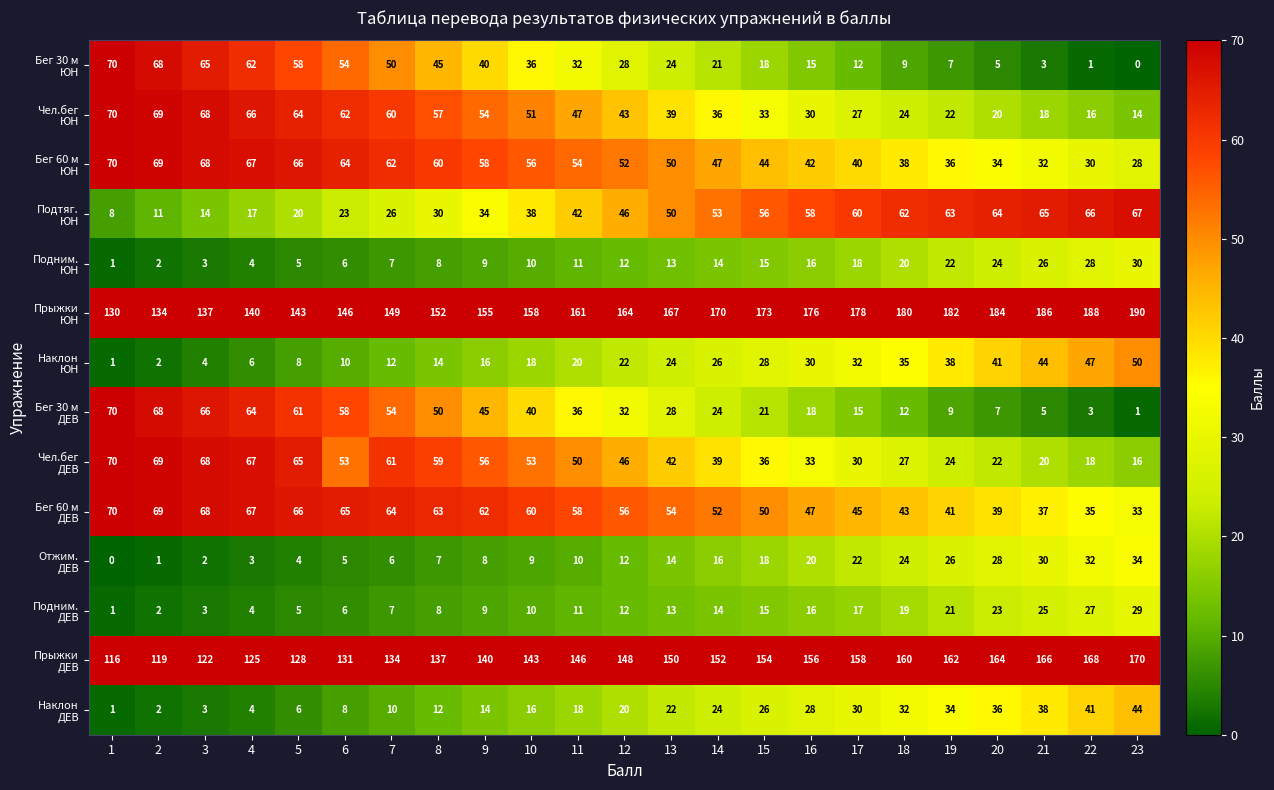

What is the spread (max minus min) of values at 4?

137